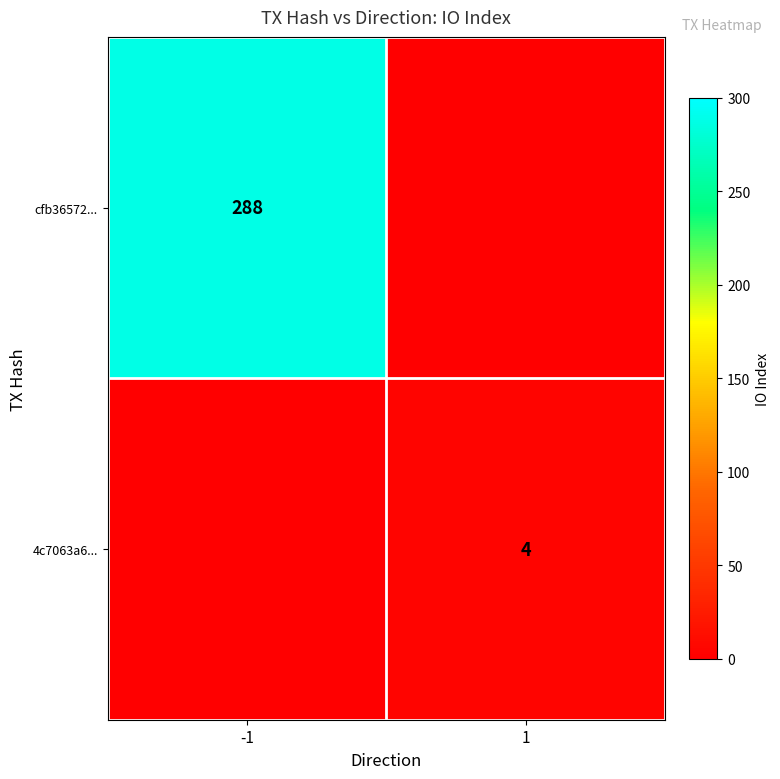

The cfb36572... series shows 417 at -1. True or false?

False